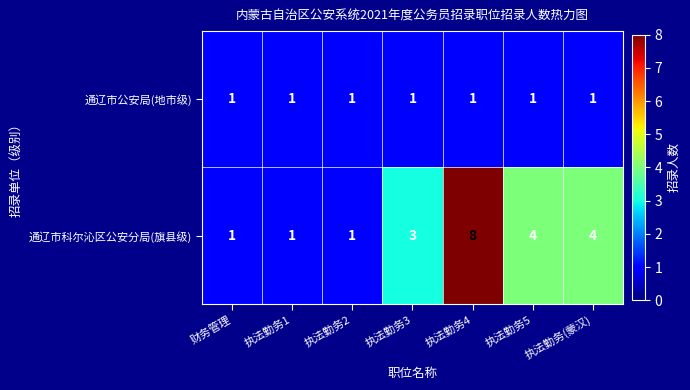

What is the average value of the 通辽市科尔沁区公安分局(旗县级) series?

3